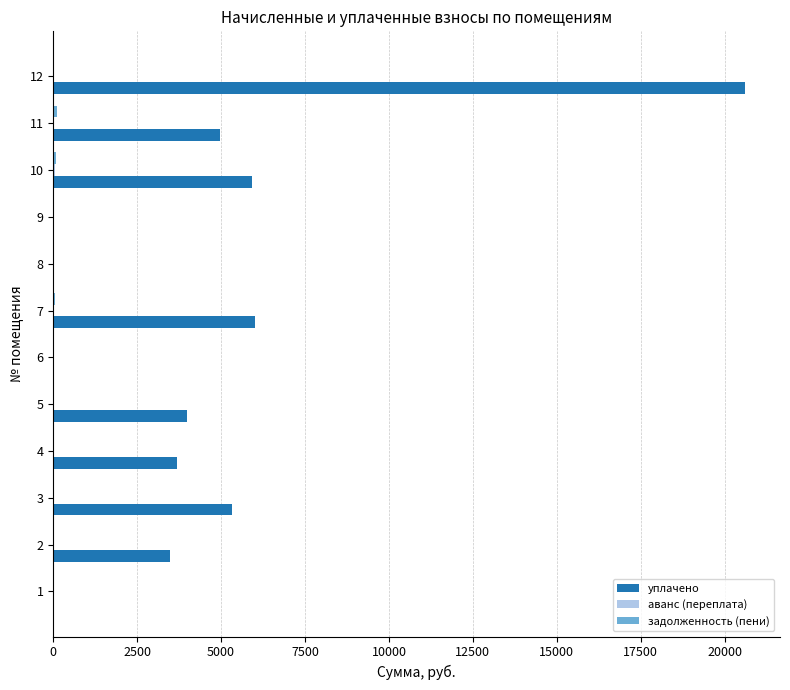

Which series has the largest total across all categories?

уплачено